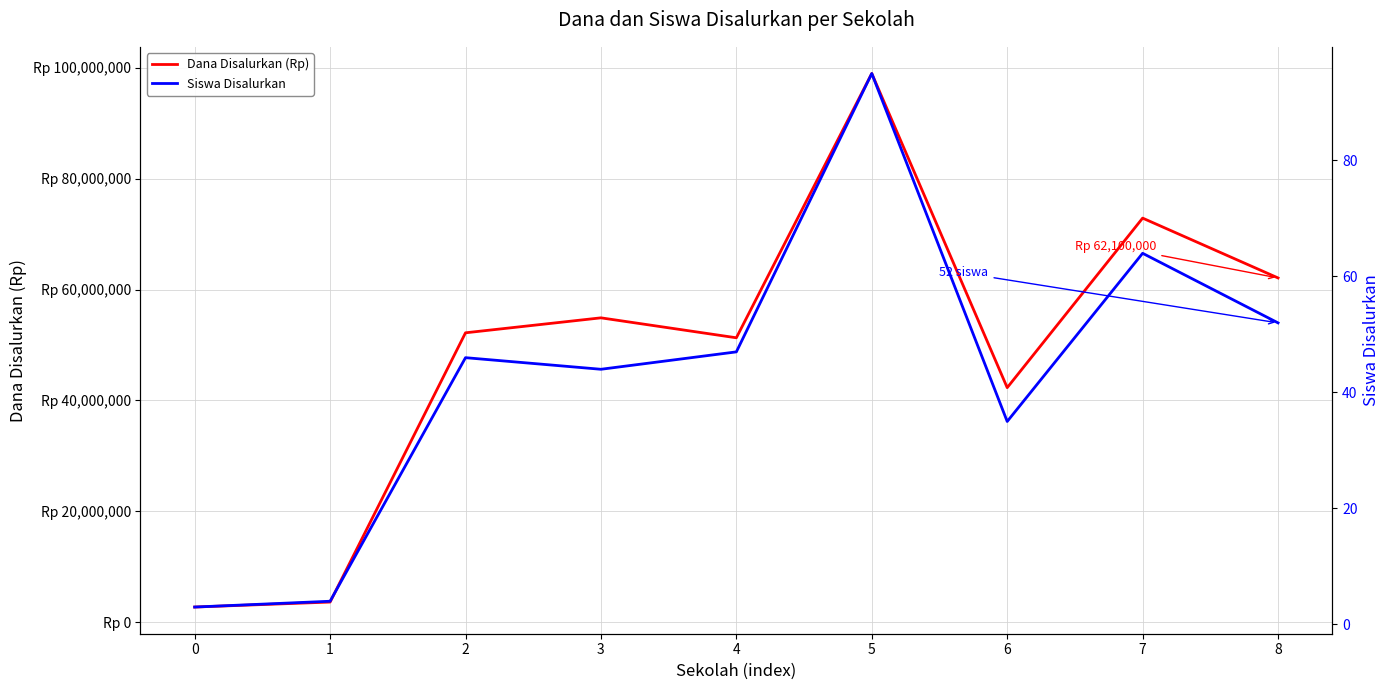

True or false: Dana Disalurkan (Rp) and Siswa Disalurkan intersect in this chart.

False